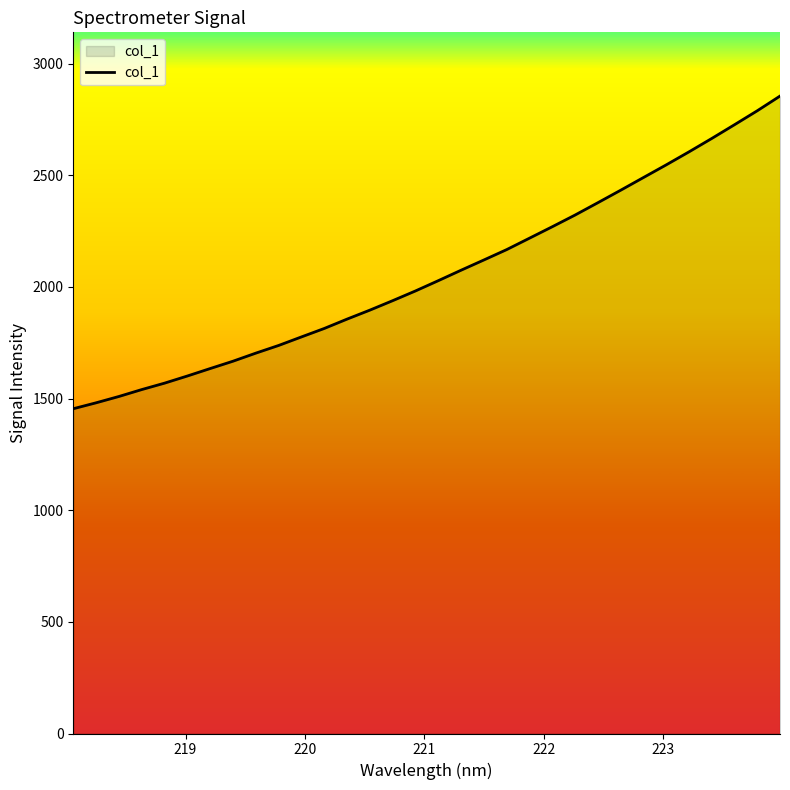

What is the difference between the maximum and minimum values?

1400.1